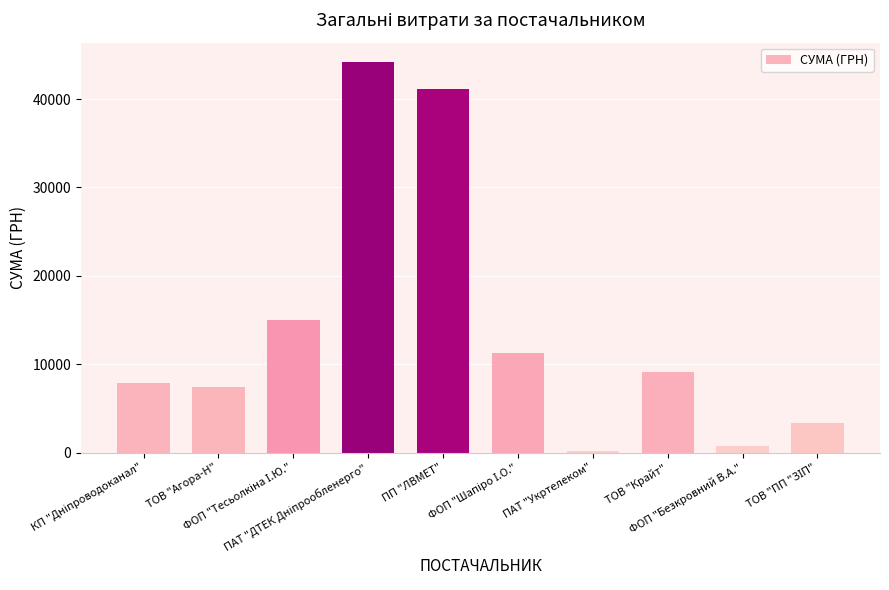

What is the greatest value displayed?

44185.6